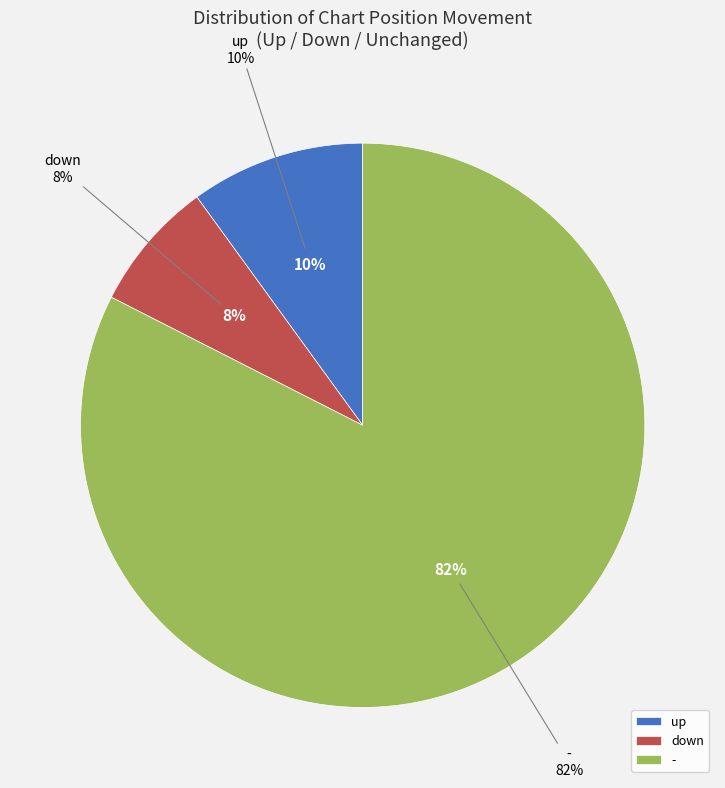

Does any single category account for the majority?

Yes